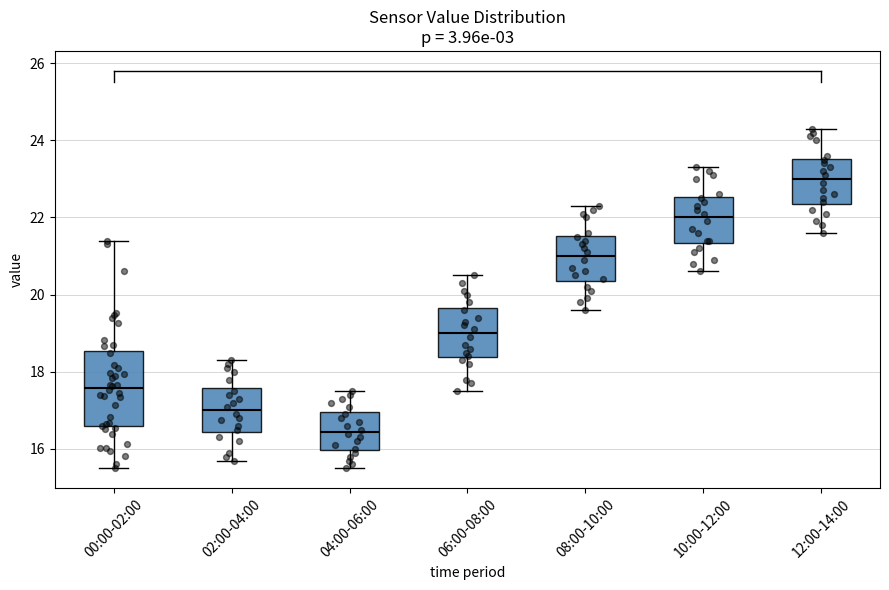

Which box has the highest median line?

12:00-14:00